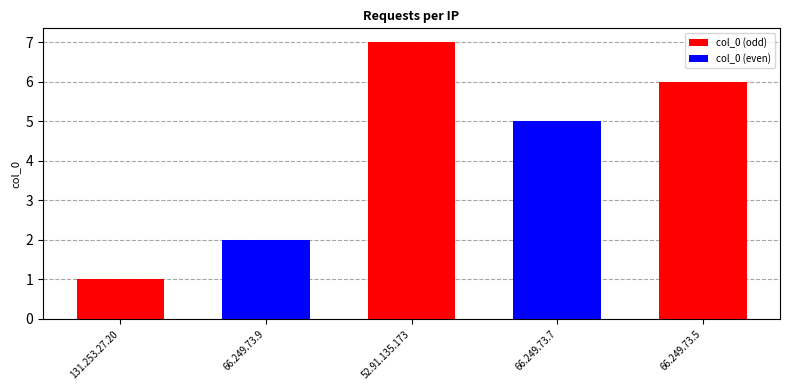

What is the difference between the col_0 (odd) values at 131.253.27.20 and 52.91.135.173?

6